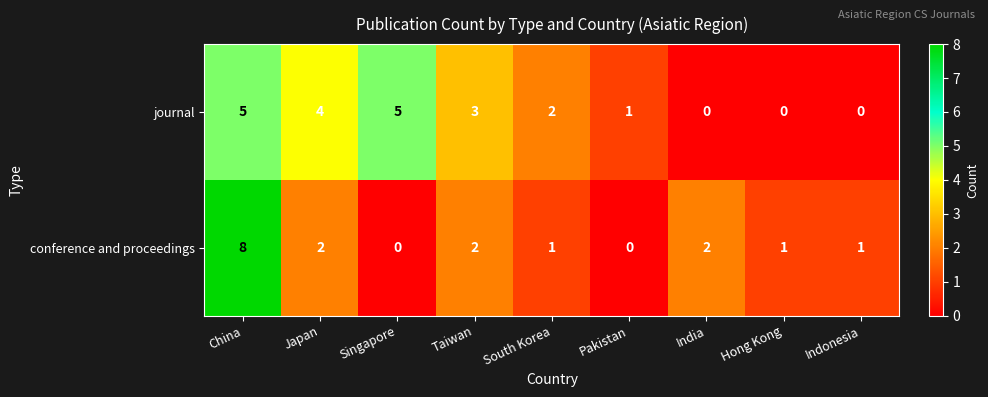

The value of journal at Japan is 4. True or false?

True